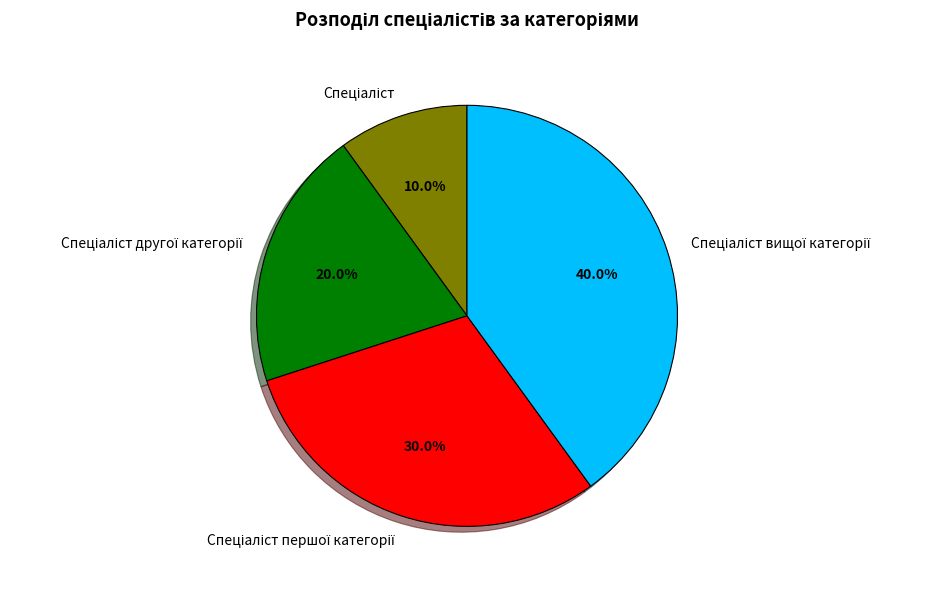

Is there a majority slice in this chart?

No